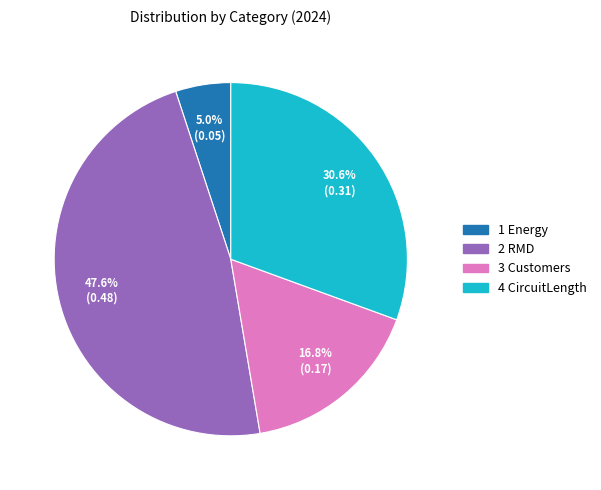

To the nearest percent, what is the difference between the 2 RMD and 3 Customers slice percentages?

31%